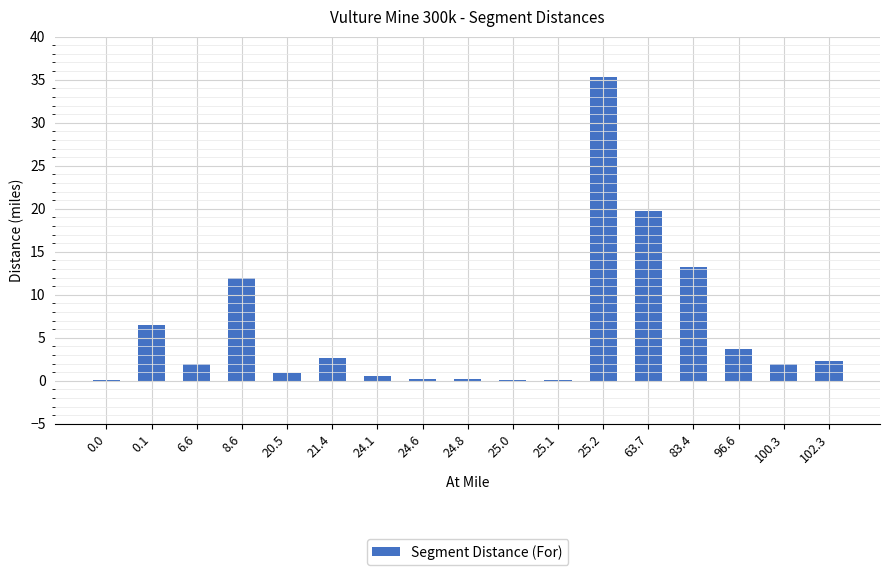

Count the number of data series in this chart.

1